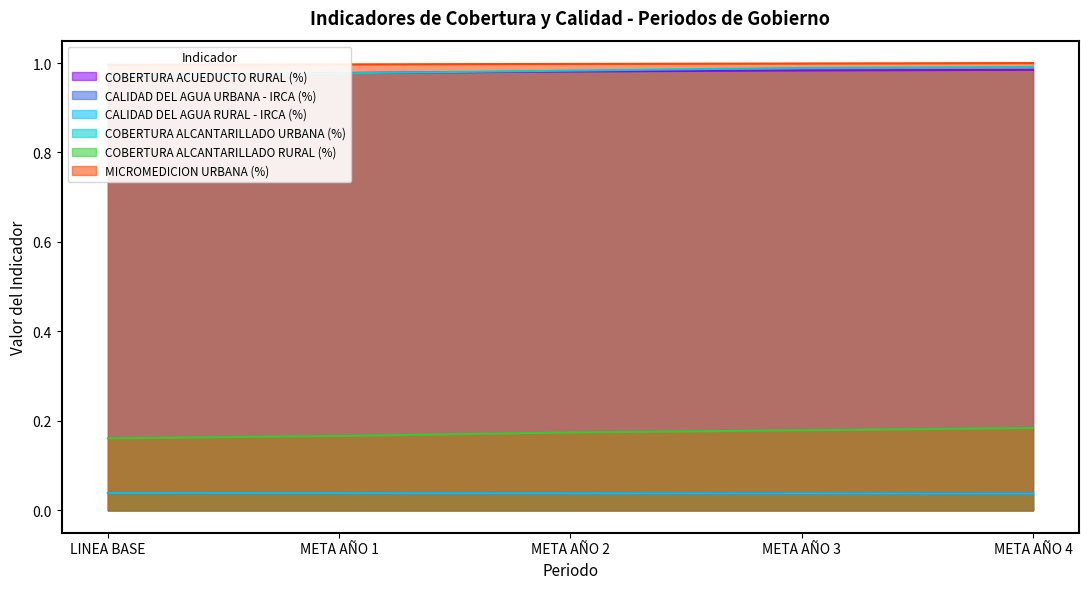

What is the minimum value for COBERTURA ALCANTARILLADO URBANA (%)?

1.0